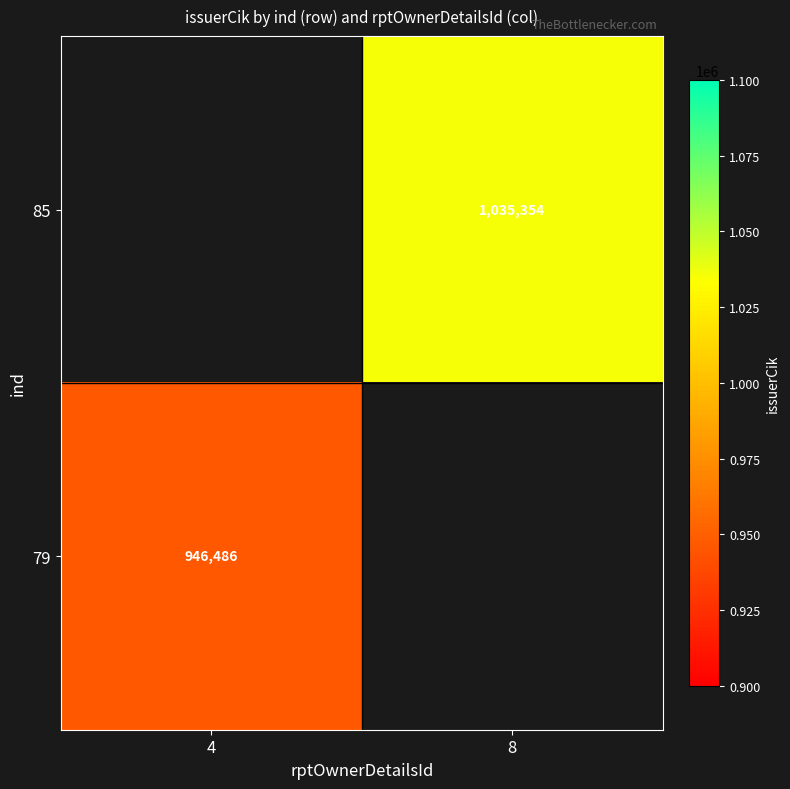

Is it true that 85 equals 1035354 at 8?

True